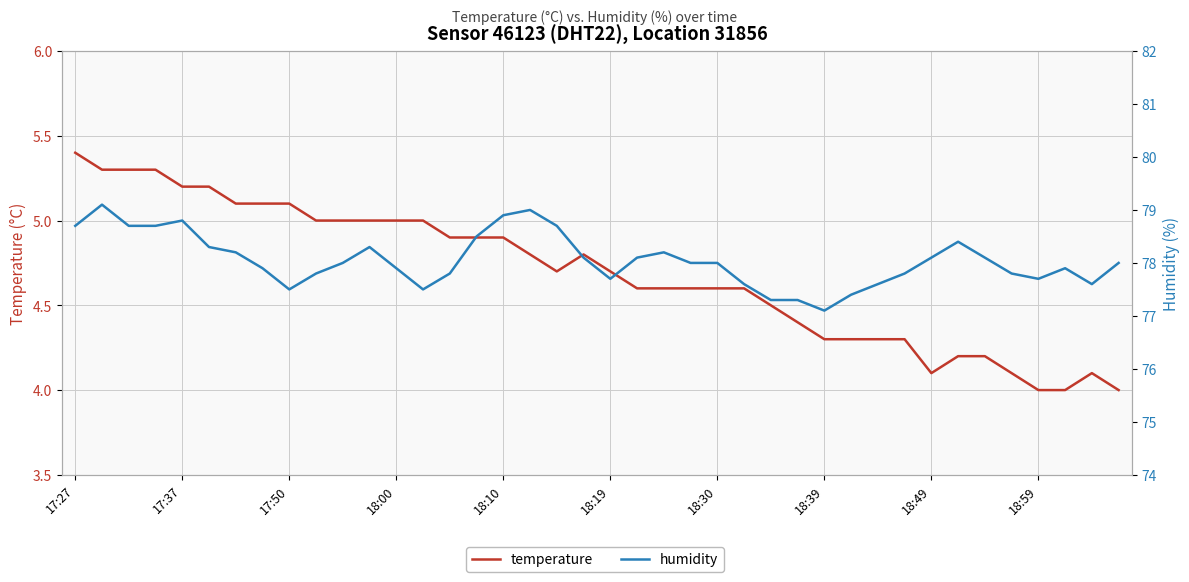

Reading left to right, list all the values displayed in this chart.

temperature: 5.4	5.3	5.3	5.3	5.2	5.2	5.1	5.1	5.1	5.0	5.0	5.0	5.0	5.0	4.9	4.9	4.9	4.8	4.7	4.8	4.7	4.6	4.6	4.6	4.6	4.6	4.5	4.4	4.3	4.3	4.3	4.3	4.1	4.2	4.2	4.1	4.0	4.0	4.1	4.0
humidity: 78.7	79.1	78.7	78.7	78.8	78.3	78.2	77.9	77.5	77.8	78.0	78.3	77.9	77.5	77.8	78.5	78.9	79.0	78.7	78.1	77.7	78.1	78.2	78.0	78.0	77.6	77.3	77.3	77.1	77.4	77.6	77.8	78.1	78.4	78.1	77.8	77.7	77.9	77.6	78.0